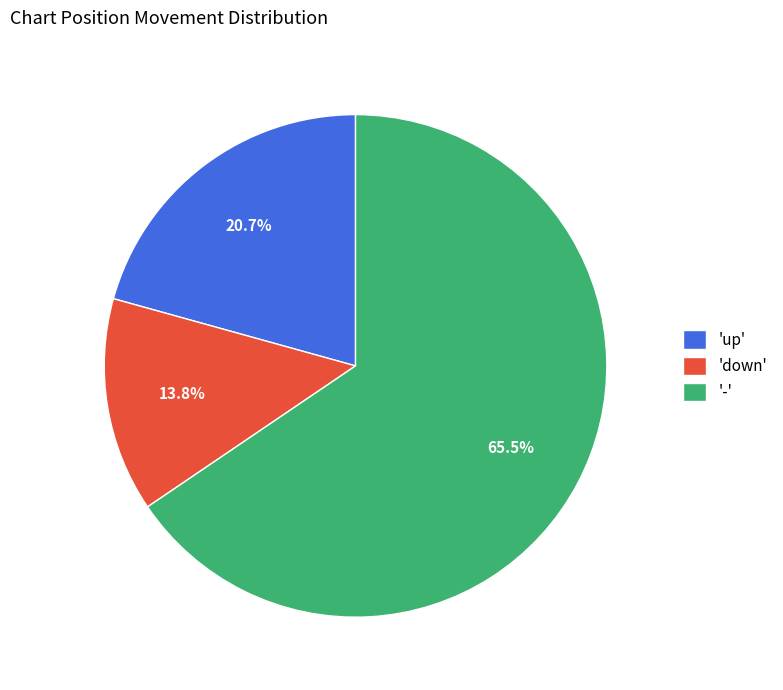

Rank the categories by value from lowest to highest.

'down', 'up', '-'